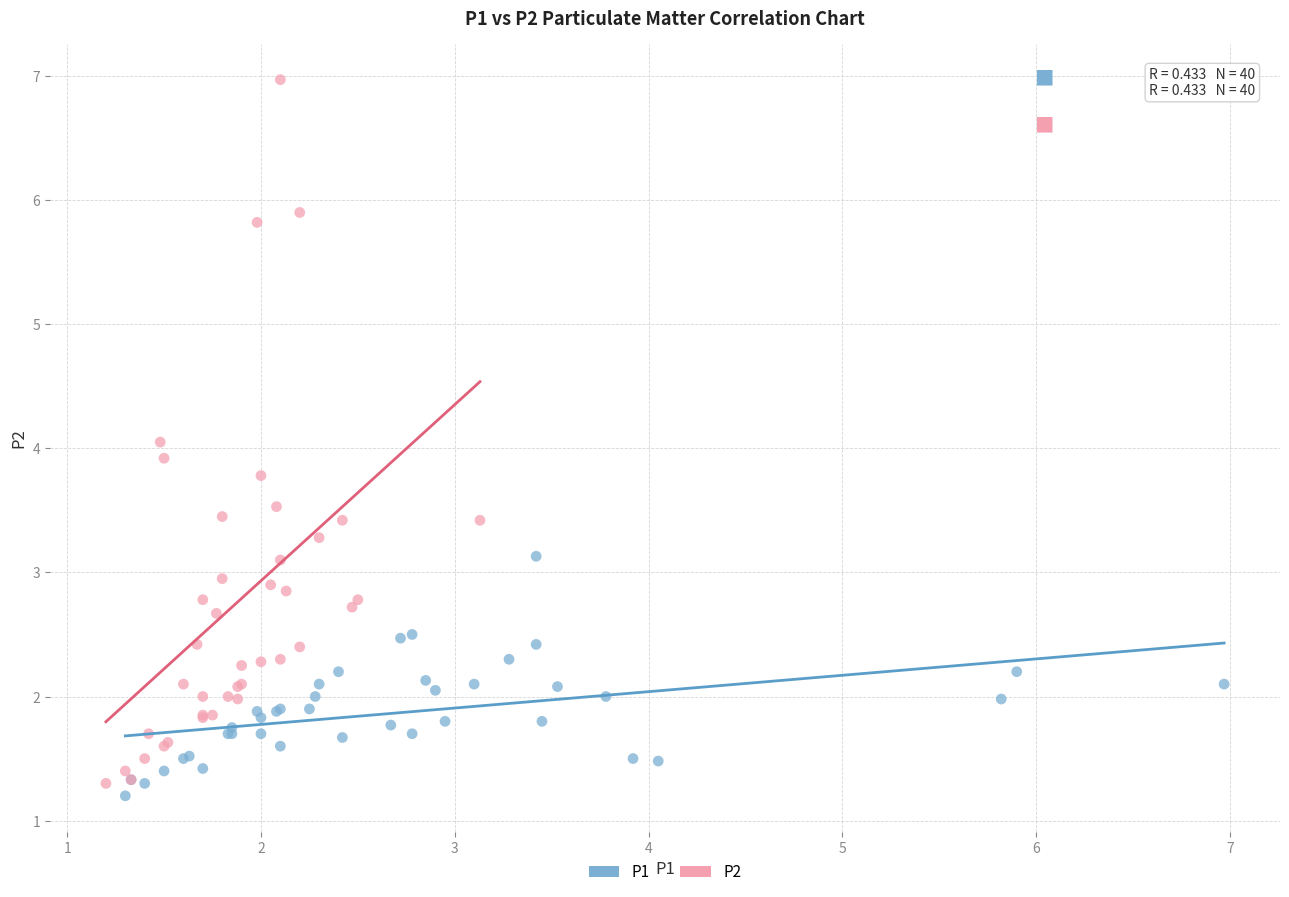

Which series reaches the minimum Y coordinate?

P1